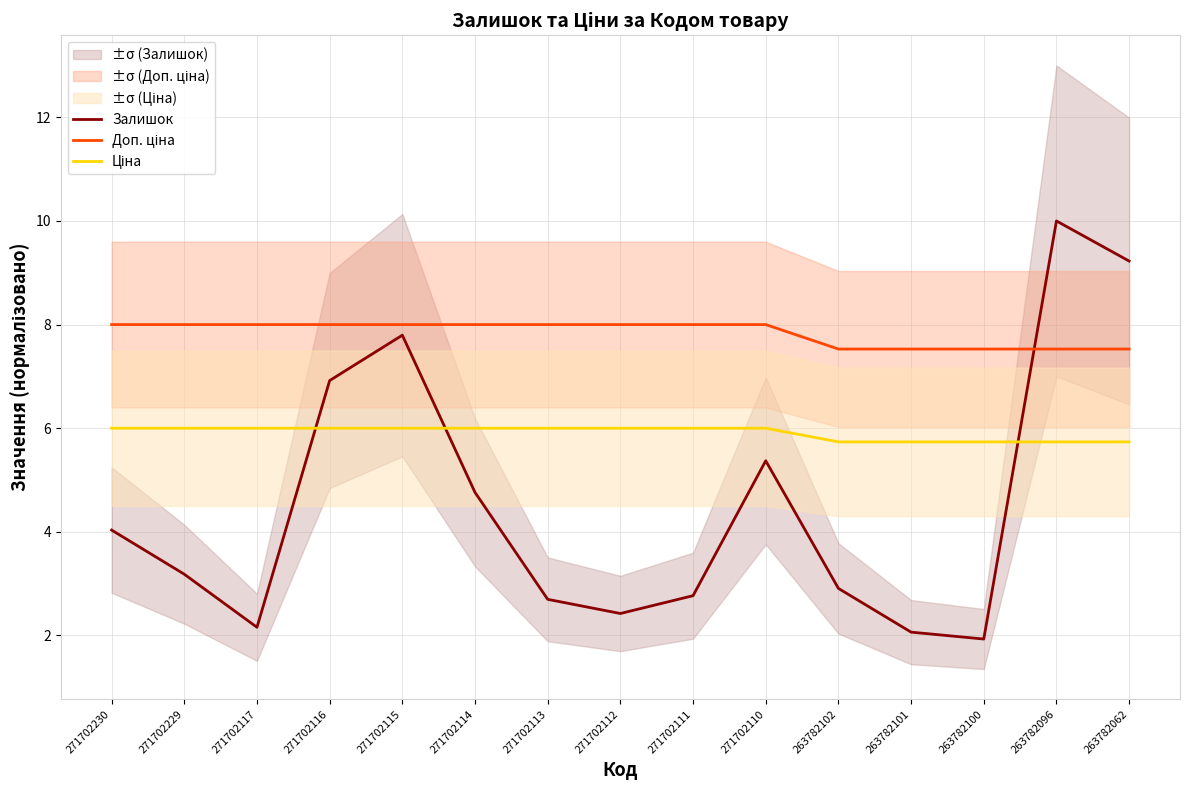

True or false: Ціна and Доп. ціна cross at least once.

False